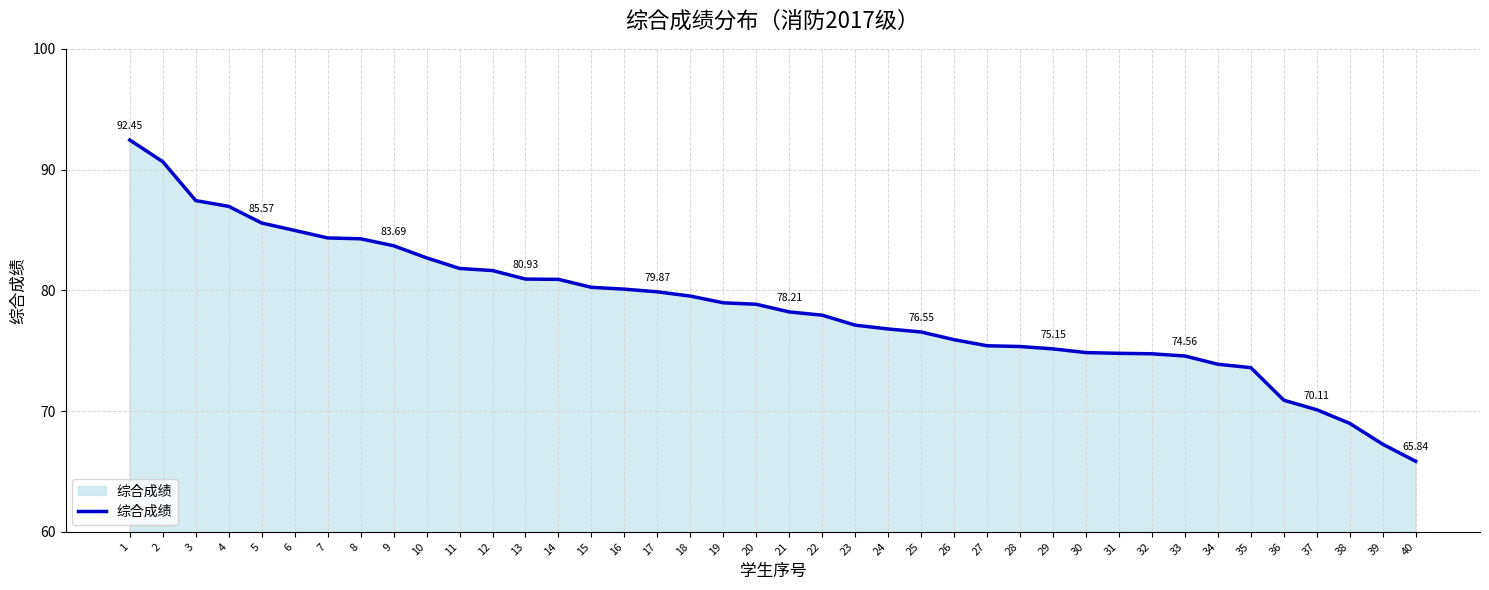

What is the average value?

78.6